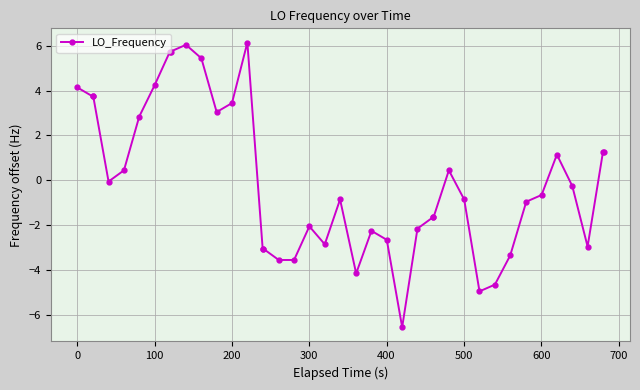

Does the chart display data point markers on the line(s)?

Yes